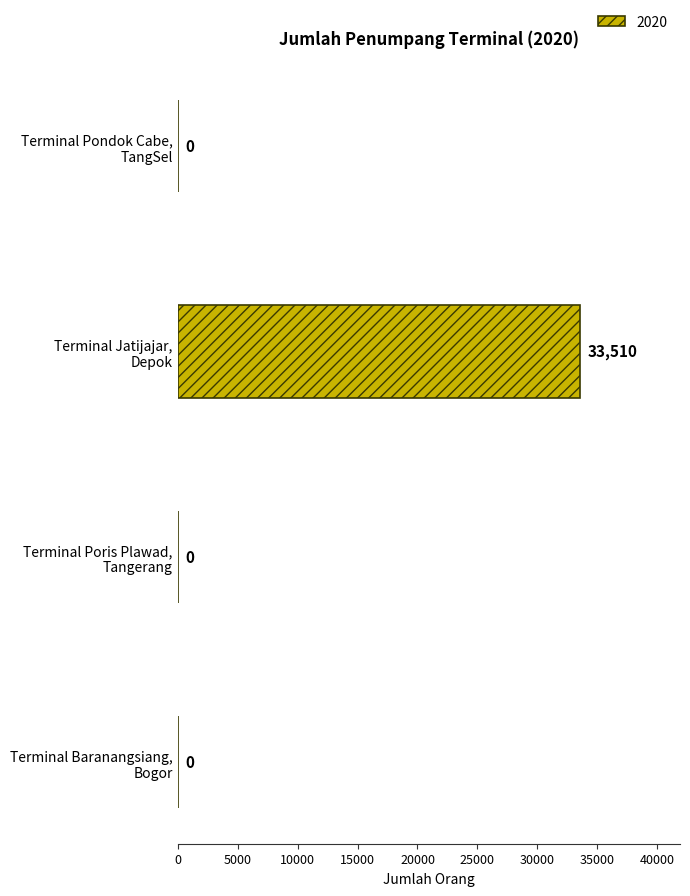

What is the difference between the values at Terminal Jatijajar,
Depok and Terminal Poris Plawad,
Tangerang?

33510